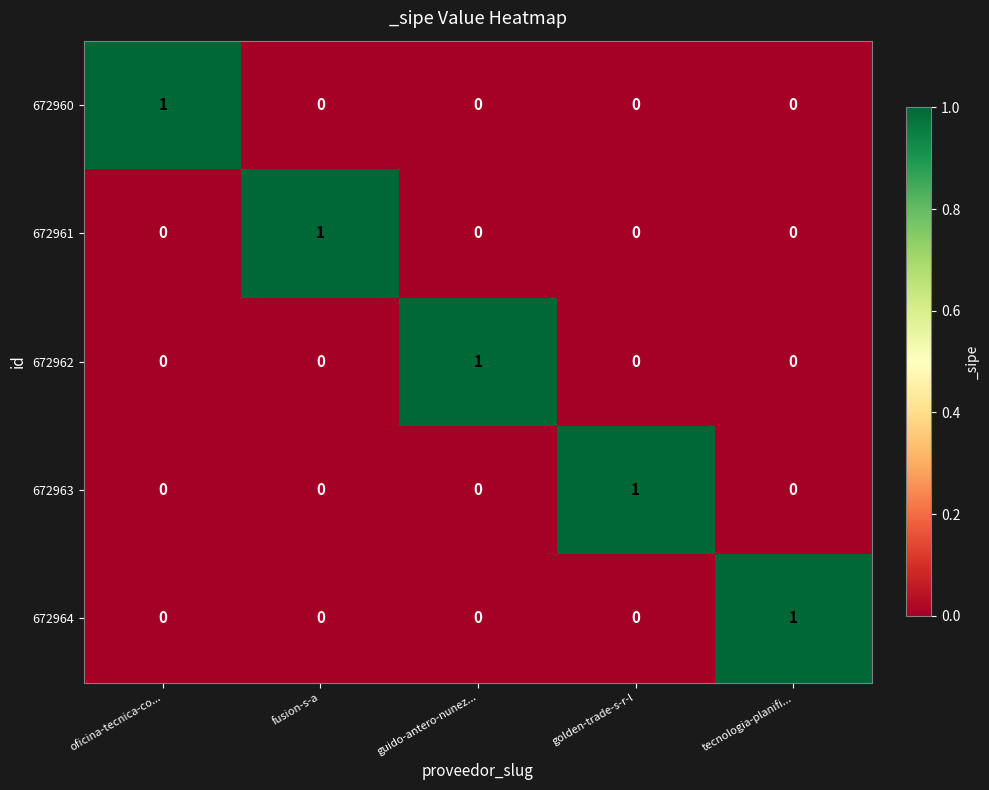

At how many categories does at least one series exceed 0?

5